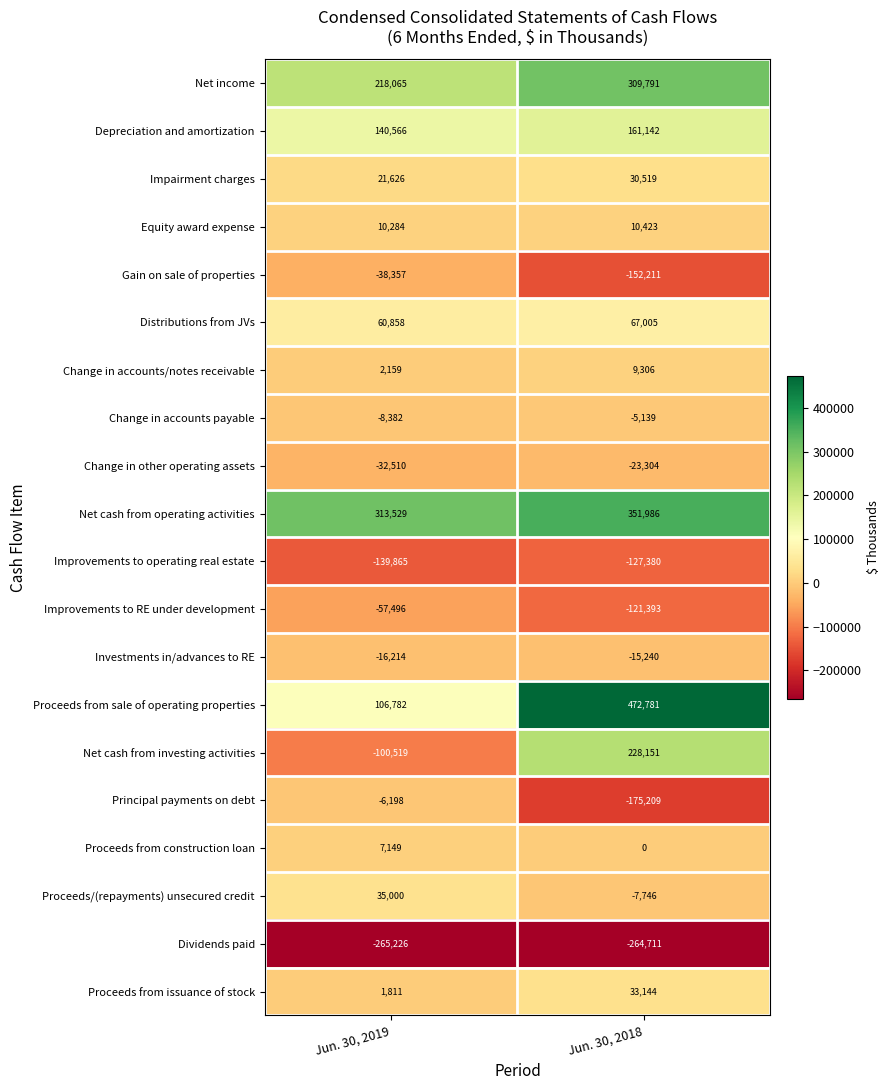

What is the difference between the highest and lowest values at Jun. 30, 2019?

578755